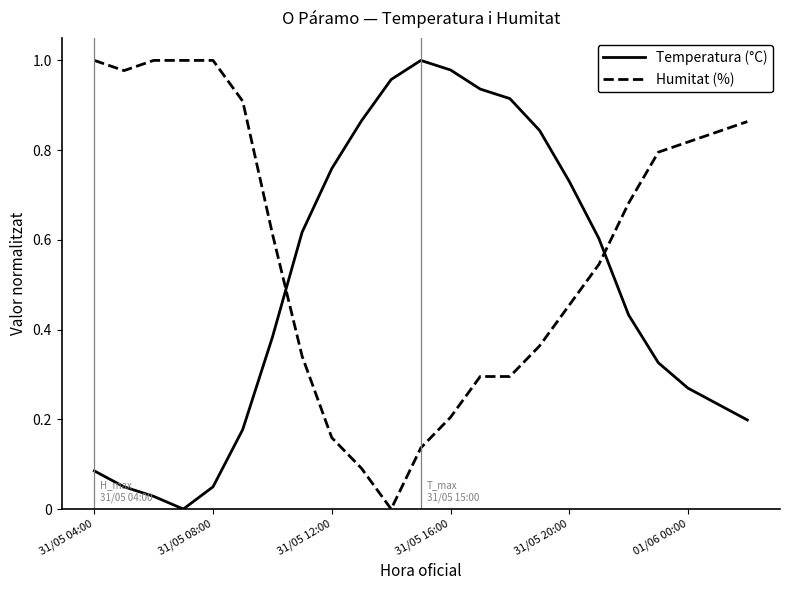

True or false: Humitat (%) and Temperatura (°C) intersect in this chart.

True